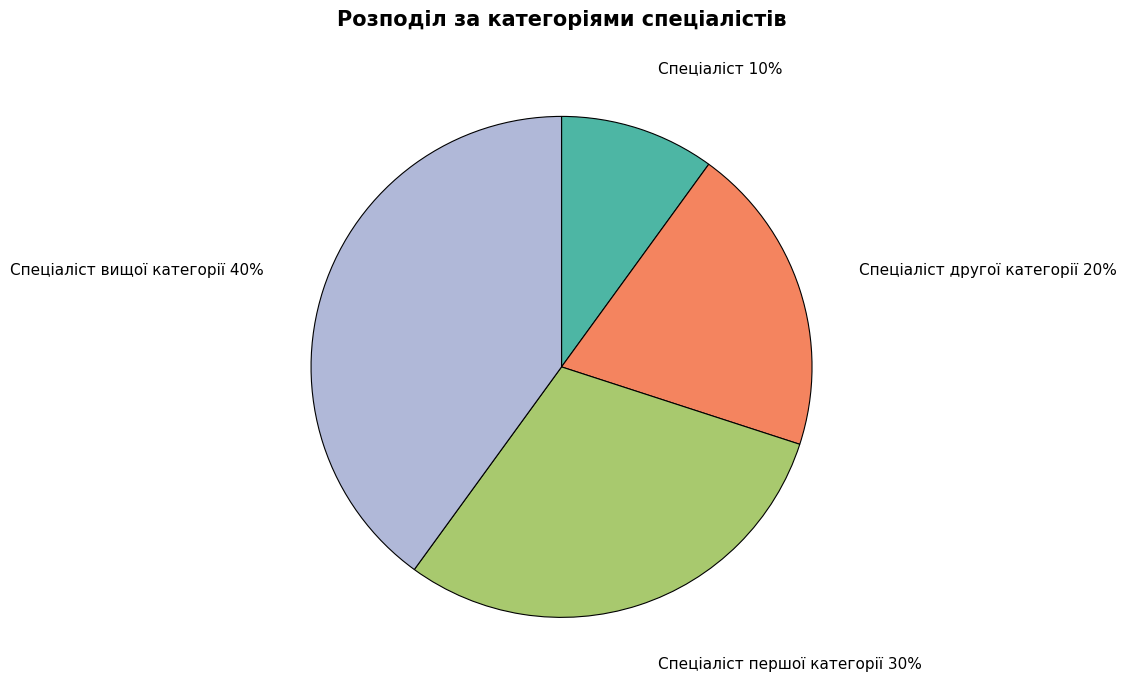

To the nearest percent, what is the difference between the Спеціаліст вищої категорії and Спеціаліст другої категорії slice percentages?

20%